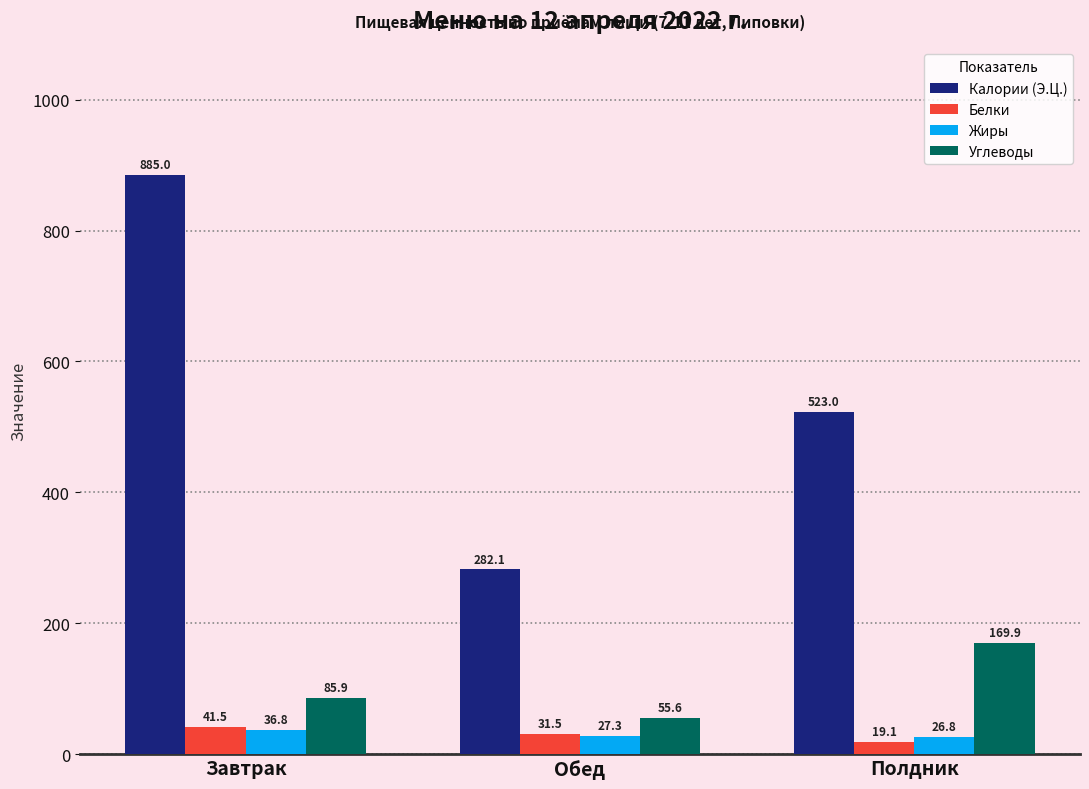

At which label is Белки closest to 30?

Обед